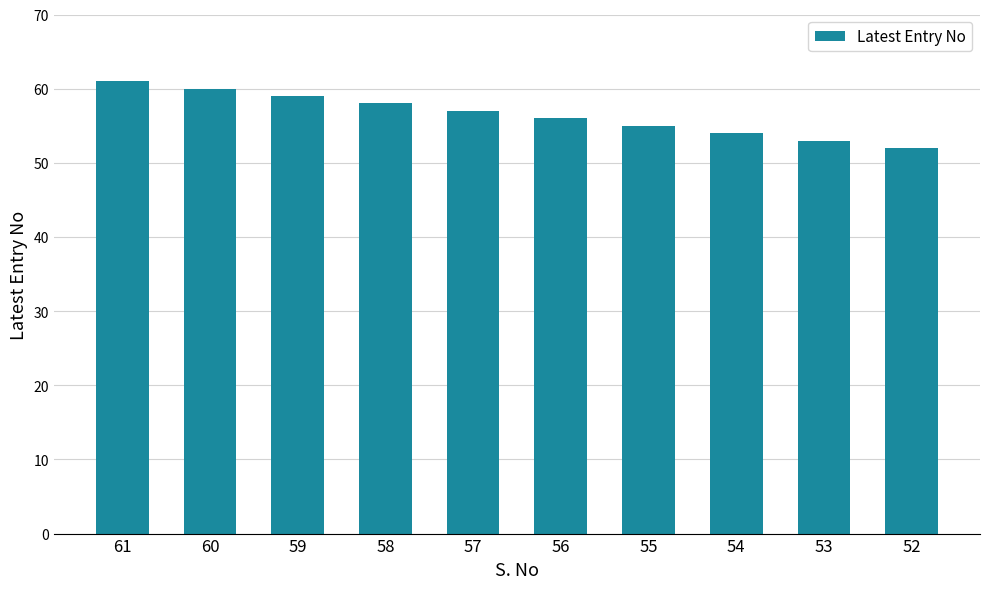

True or false: the data shows 84 at 59.

False